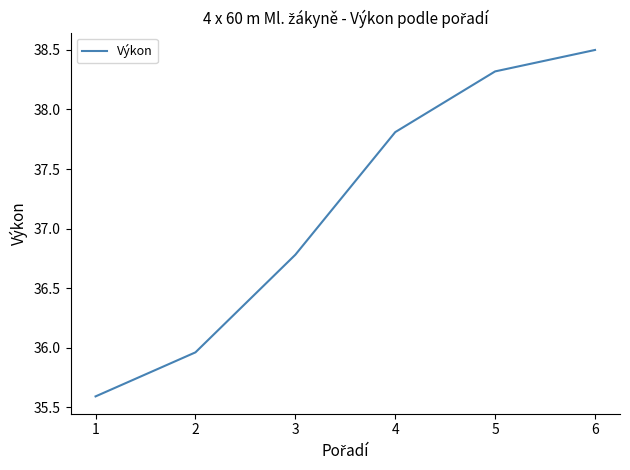

What is the minimum value shown in the chart?

35.6